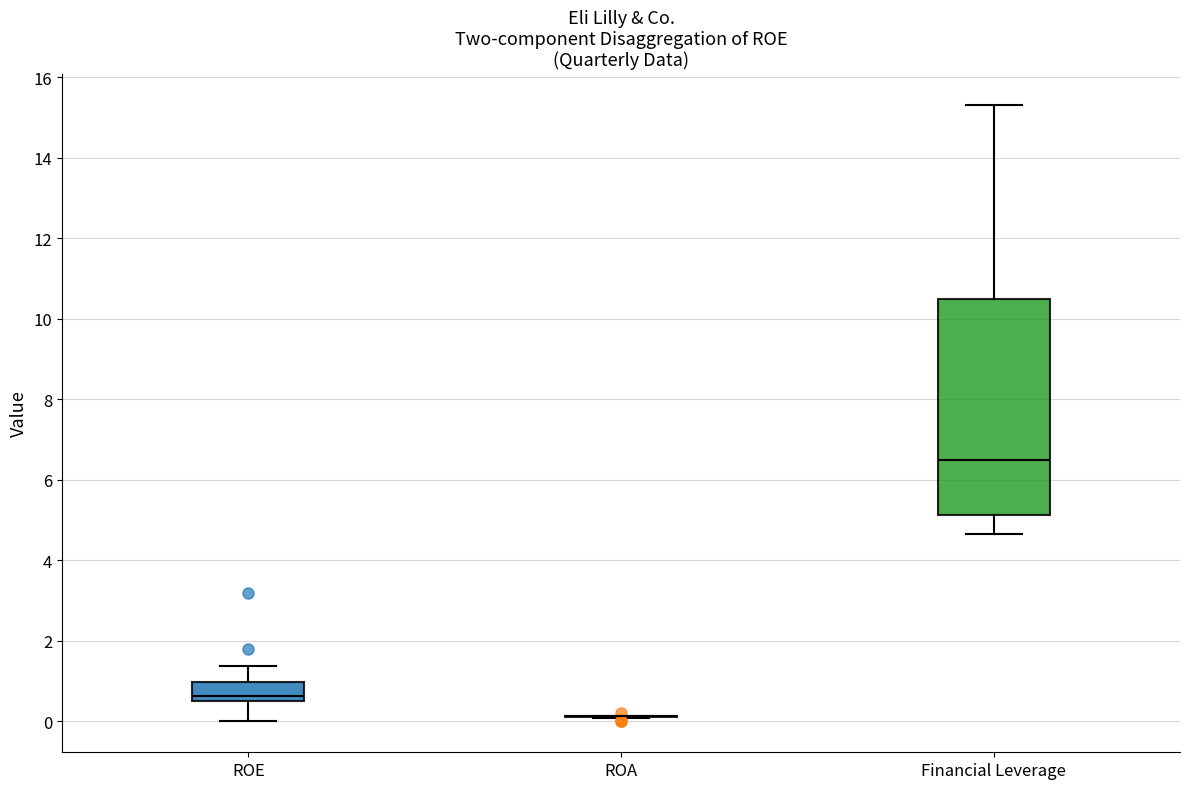

Which box is the tallest, from its lower edge to its upper edge?

Financial Leverage